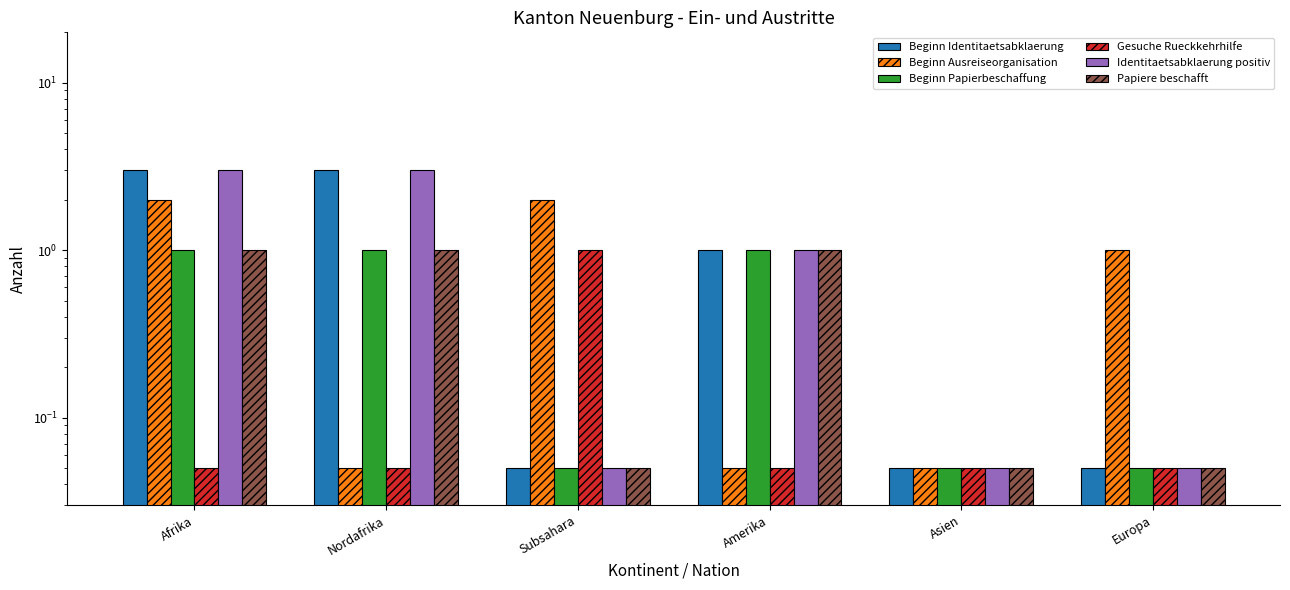

Reading left to right, transcribe all the data shown in this chart.

Beginn Identitaetsabklaerung: Afrika=3.0	Nordafrika=3.0	Subsahara=0.1	Amerika=1.0	Asien=0.1	Europa=0.1
Beginn Ausreiseorganisation: Afrika=2.0	Nordafrika=0.1	Subsahara=2.0	Amerika=0.1	Asien=0.1	Europa=1.0
Beginn Papierbeschaffung: Afrika=1.0	Nordafrika=1.0	Subsahara=0.1	Amerika=1.0	Asien=0.1	Europa=0.1
Gesuche Rueckkehrhilfe: Afrika=0.1	Nordafrika=0.1	Subsahara=1.0	Amerika=0.1	Asien=0.1	Europa=0.1
Identitaetsabklaerung positiv: Afrika=3.0	Nordafrika=3.0	Subsahara=0.1	Amerika=1.0	Asien=0.1	Europa=0.1
Papiere beschafft: Afrika=1.0	Nordafrika=1.0	Subsahara=0.1	Amerika=1.0	Asien=0.1	Europa=0.1